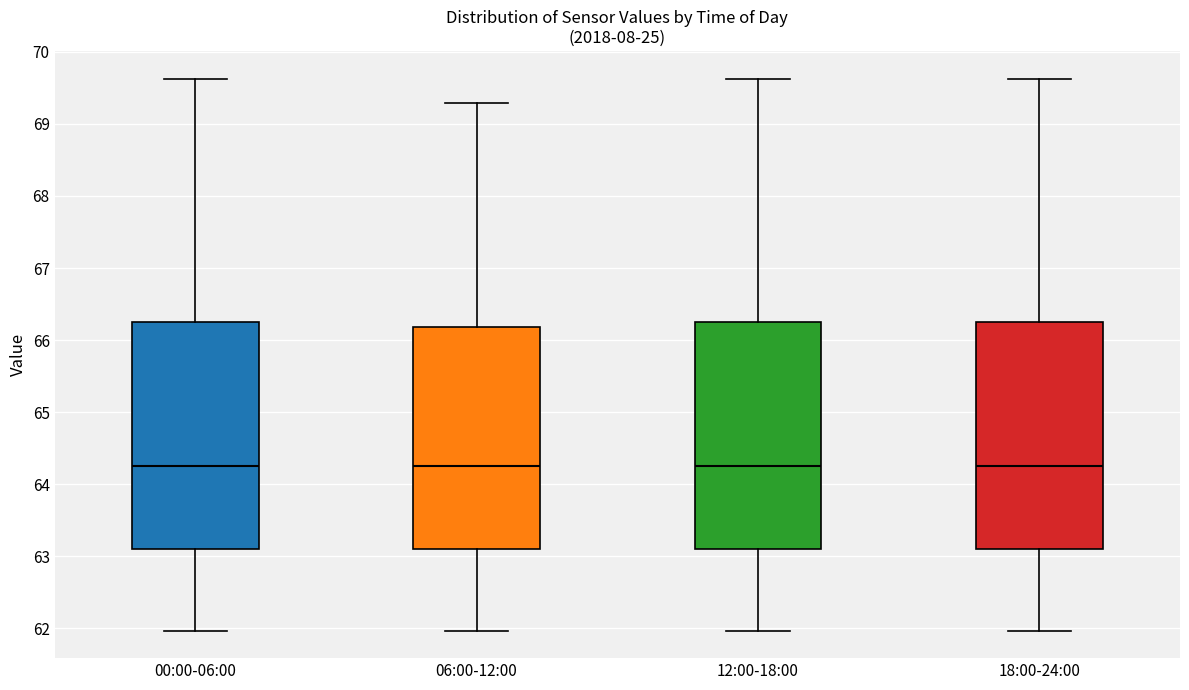

Reading left to right, read every box against the y-axis: the position of its median line, the range the box covers, and the ends of its whiskers. The values are not printed on the chart, so give them approximately, as read against the axis.

00:00-06:00: median 64.3, box 63.1 to 66.2, whiskers 62.0 to 69.6
06:00-12:00: median 64.3, box 63.1 to 66.2, whiskers 62.0 to 69.3
12:00-18:00: median 64.3, box 63.1 to 66.2, whiskers 62.0 to 69.6
18:00-24:00: median 64.3, box 63.1 to 66.2, whiskers 62.0 to 69.6